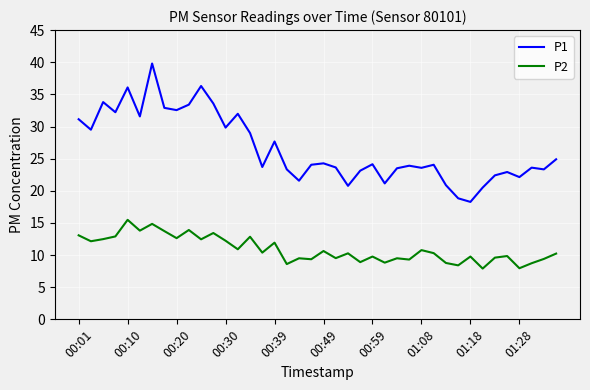

Which series has the largest total across all categories?

P1